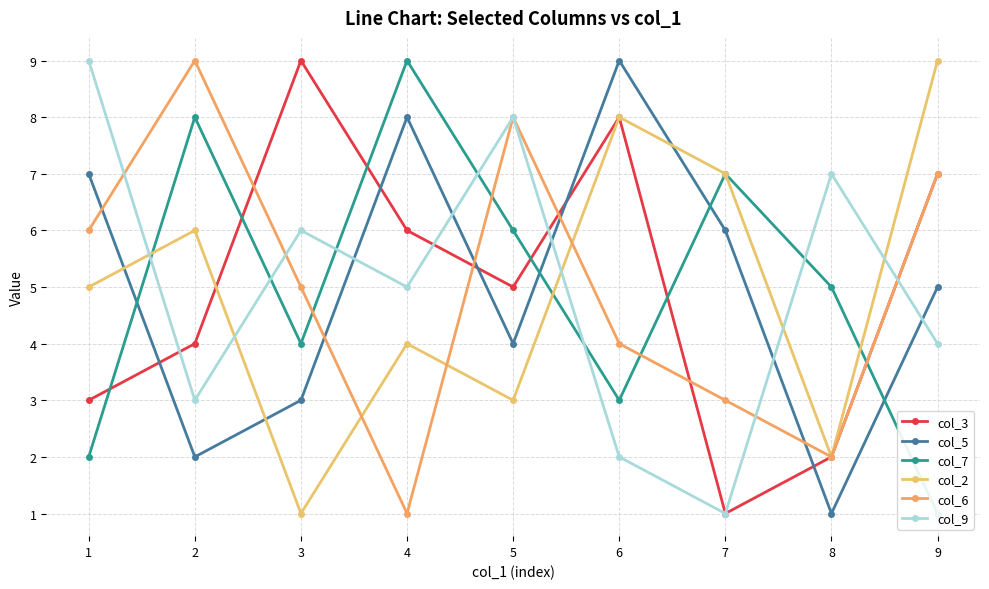

Reading left to right, extract all data points from this chart.

col_3: 3	4	9	6	5	8	1	2	7
col_5: 7	2	3	8	4	9	6	1	5
col_7: 2	8	4	9	6	3	7	5	1
col_2: 5	6	1	4	3	8	7	2	9
col_6: 6	9	5	1	8	4	3	2	7
col_9: 9	3	6	5	8	2	1	7	4